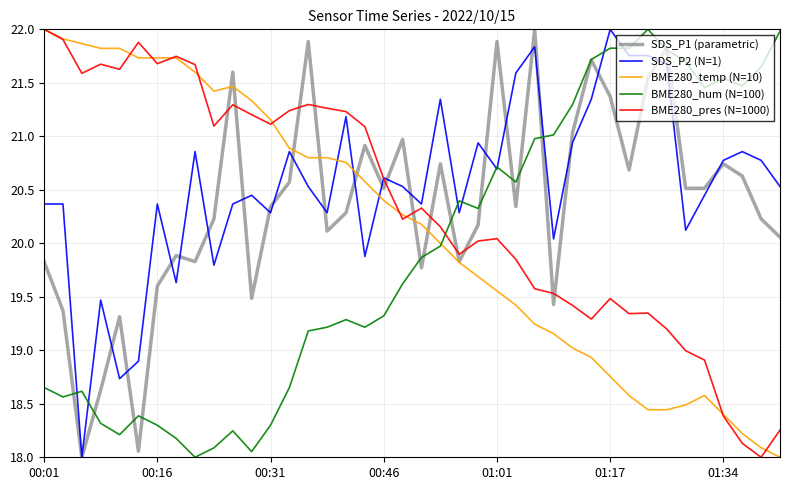

What is the maximum value for BME280_hum (N=100)?

22.0